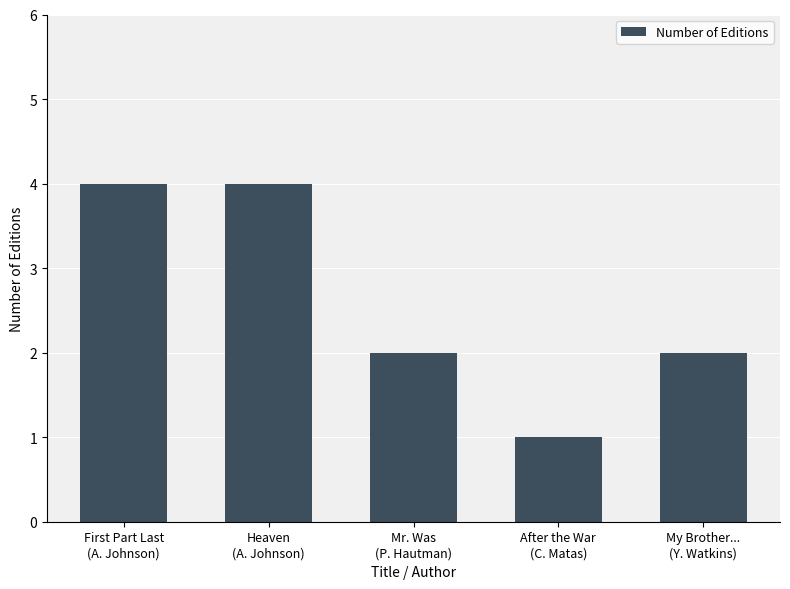

Reading right to left, extract all data points from this chart.

My Brother...
(Y. Watkins)=2	After the War
(C. Matas)=1	Mr. Was
(P. Hautman)=2	Heaven
(A. Johnson)=4	First Part Last
(A. Johnson)=4